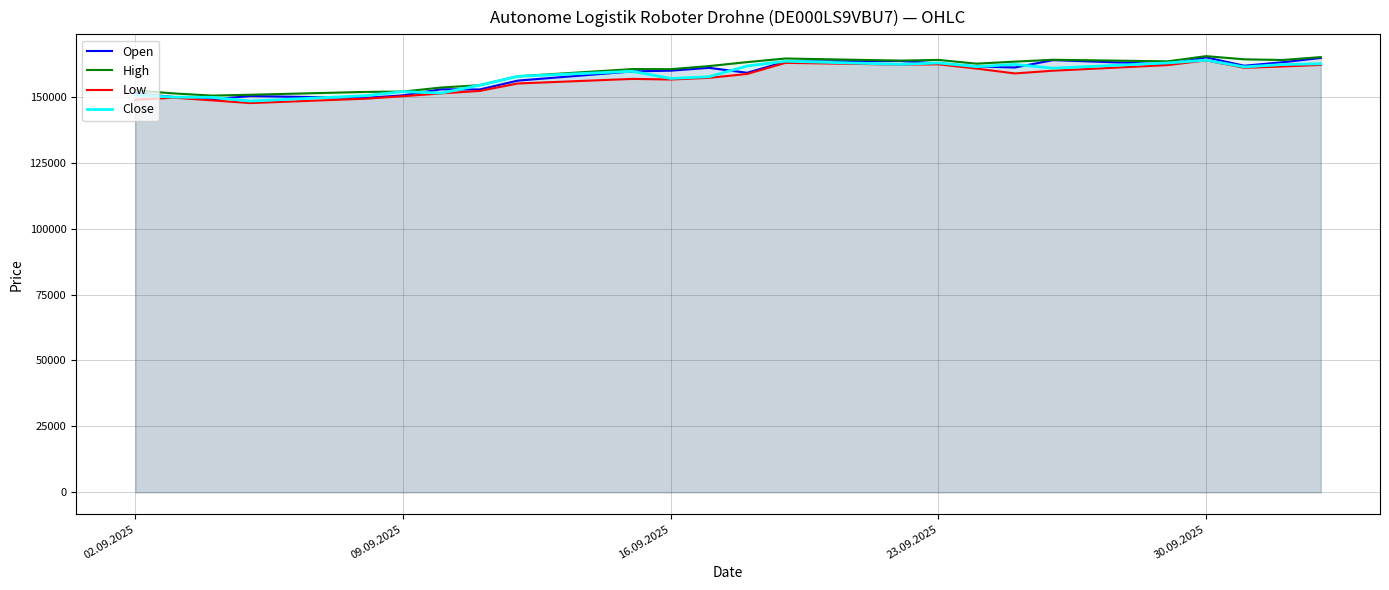

The value of Open at 23.09.2025 is 221095. True or false?

False